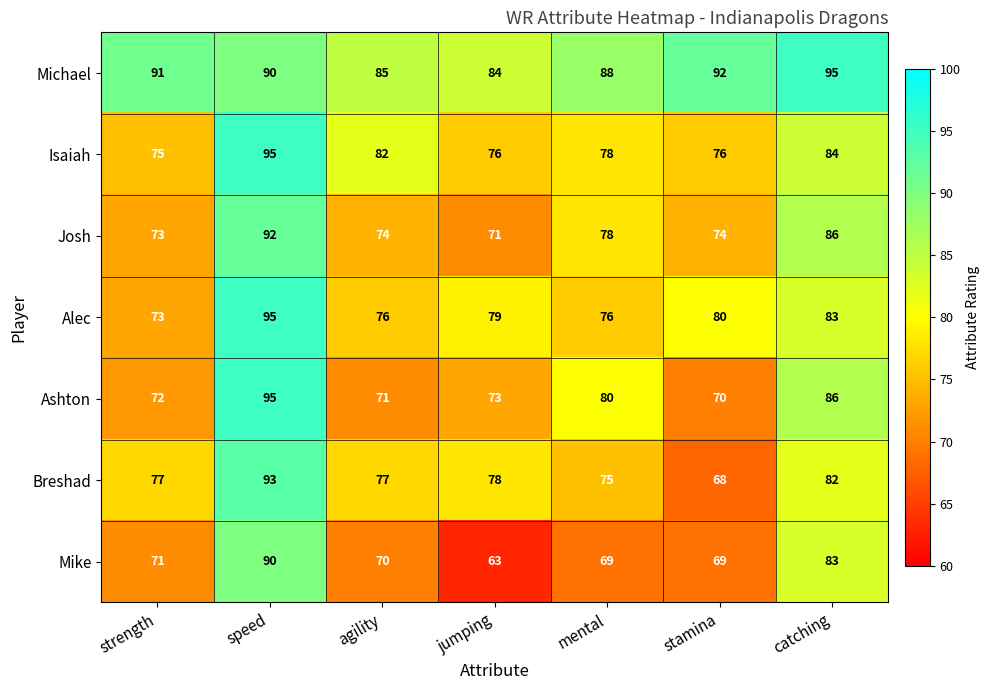

What is the spread (max minus min) of values at jumping?

21